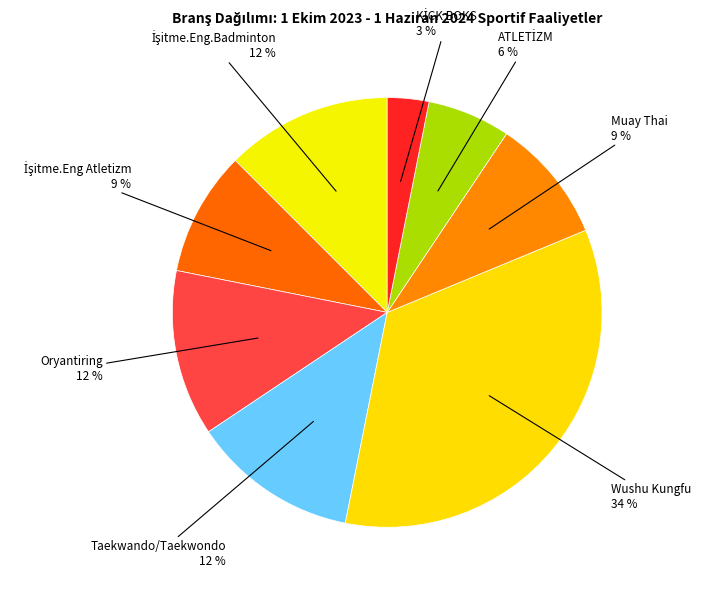

Is there a majority slice in this chart?

No